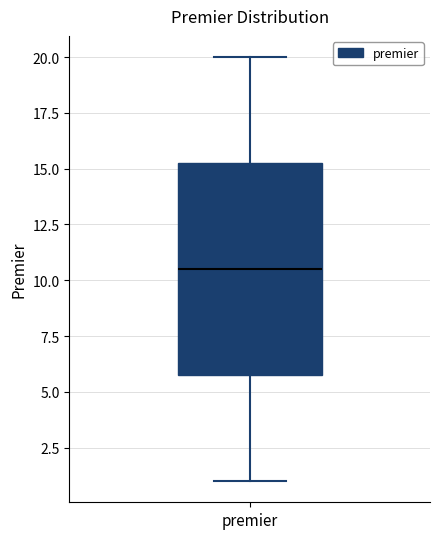

Transcribe this box plot: give where the median line is, the range the box spans, and where the two whiskers end, as read against the y-axis. The values are not printed on the chart, so give them approximately, as read against the axis.

median 10.5, box 6.0 to 15.5, whiskers 1.0 to 20.0